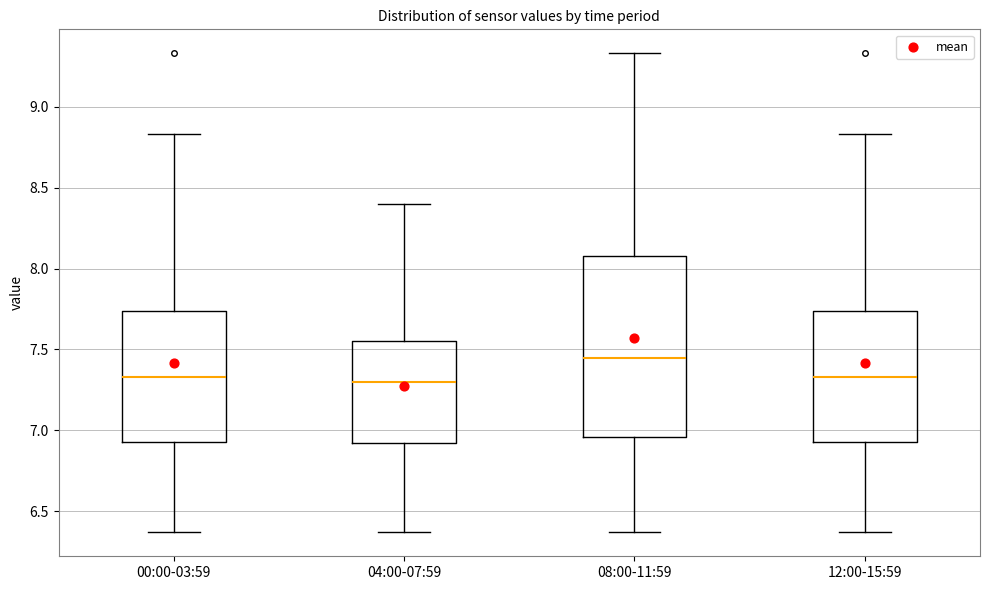

Reading left to right, read every box against the y-axis: the position of its median line, the range the box covers, and the ends of its whiskers. The values are not printed on the chart, so give them approximately, as read against the axis.

00:00-03:59: median 7.35, box 6.95 to 7.75, whiskers 6.35 to 8.85
04:00-07:59: median 7.30, box 6.90 to 7.55, whiskers 6.35 to 8.40
08:00-11:59: median 7.45, box 6.95 to 8.10, whiskers 6.35 to 9.35
12:00-15:59: median 7.35, box 6.95 to 7.75, whiskers 6.35 to 8.85